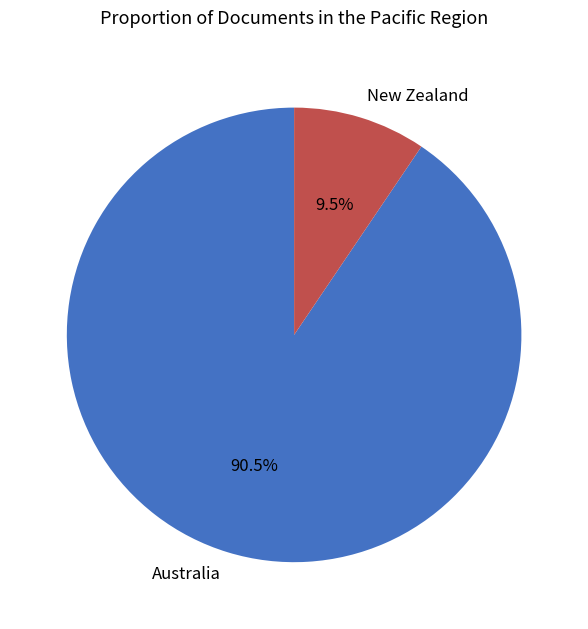

Which category has the smallest portion of the pie?

New Zealand